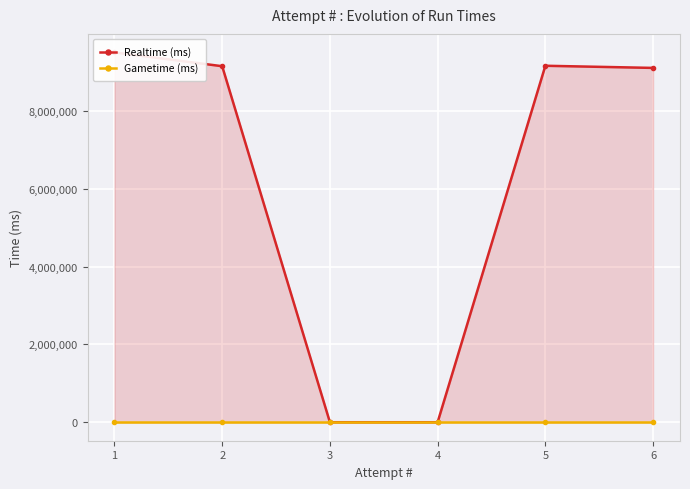

What is the difference between the second highest and minimum values in the Realtime (ms) series?

9156524